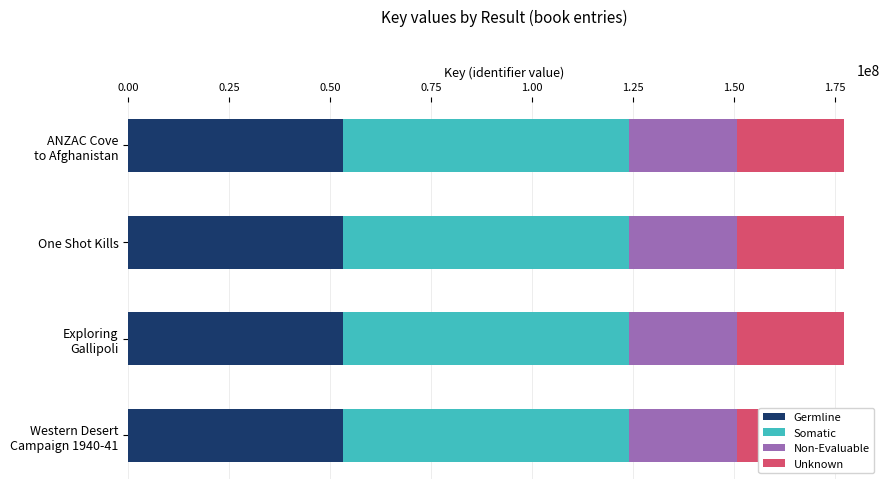

What are all the series names shown in the legend?

Germline, Somatic, Non-Evaluable, Unknown